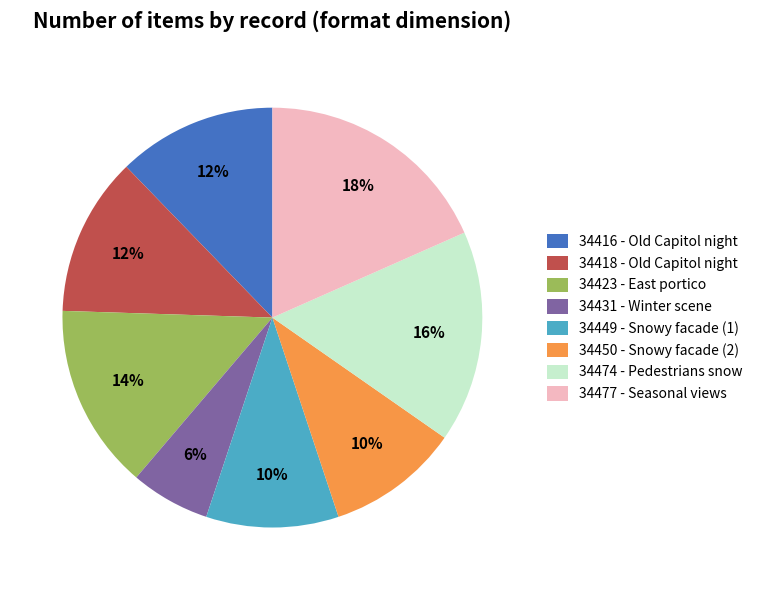

Count the number of slices in the pie.

8